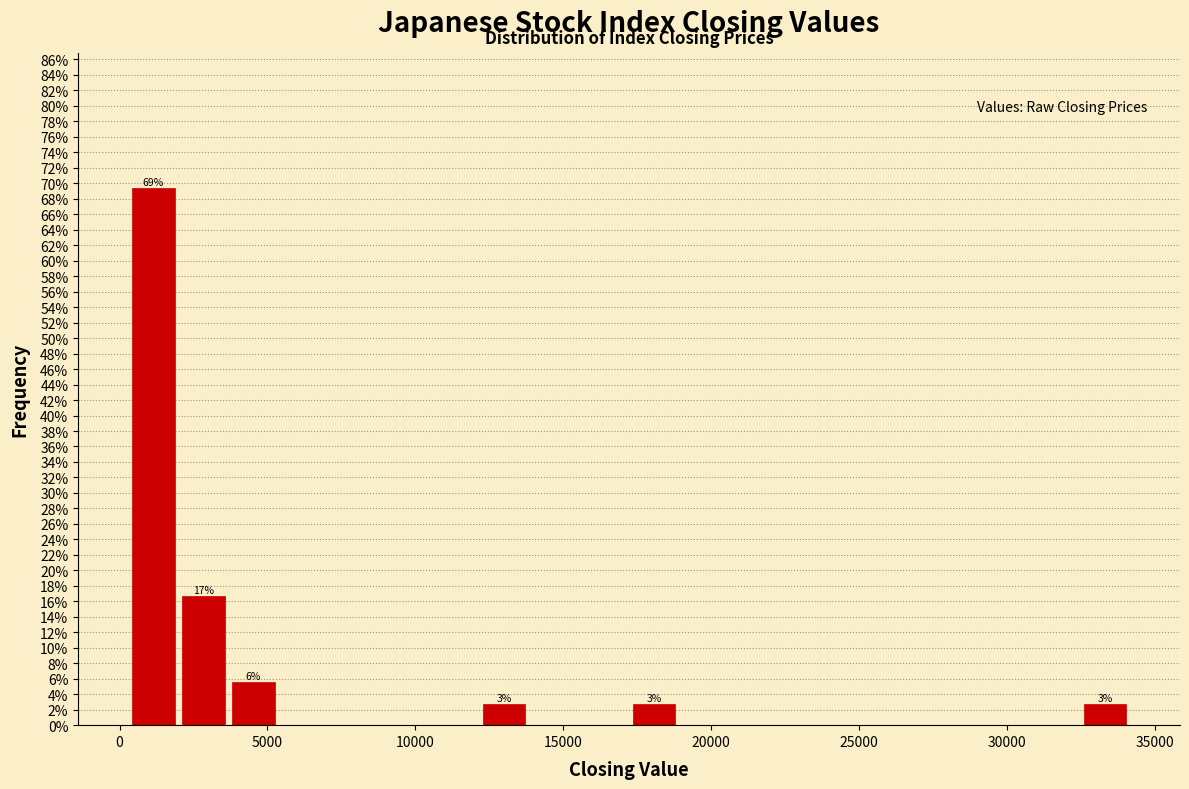

Around what value on the x-axis is the tallest bar? Give the approximate position of its centre, as read against the axis.

1000